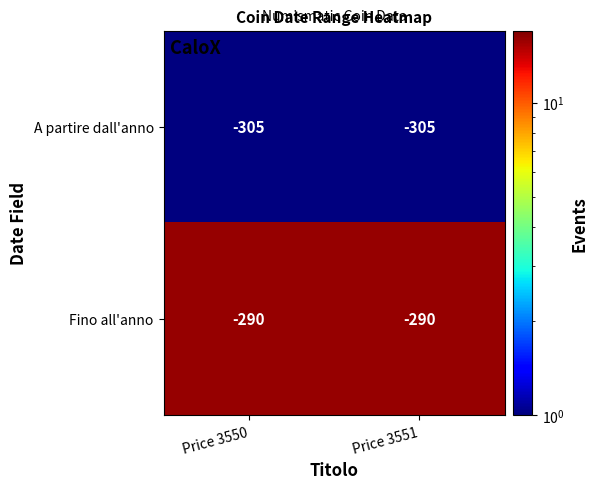

What is the difference between the highest and lowest values at Price 3550?

15